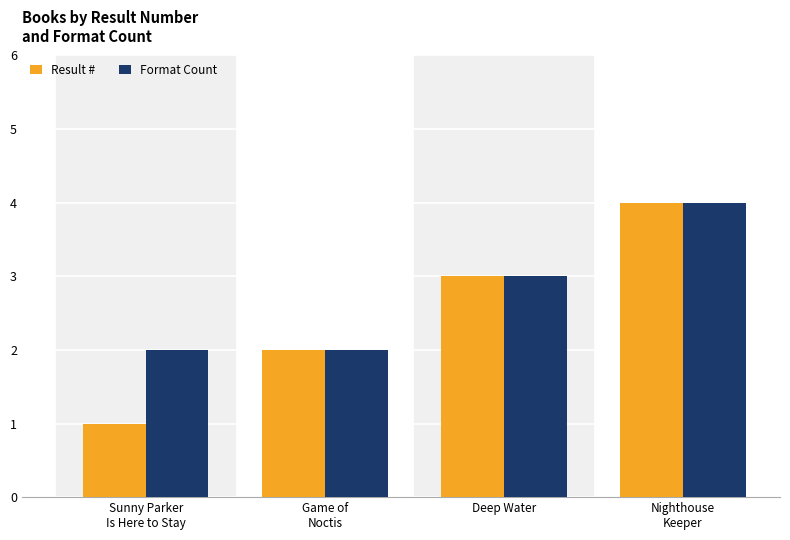

Reading left to right, list all the values displayed in this chart.

Result #: Sunny Parker
Is Here to Stay=1	Game of
Noctis=2	Deep Water=3	Nighthouse
Keeper=4
Format Count: Sunny Parker
Is Here to Stay=2	Game of
Noctis=2	Deep Water=3	Nighthouse
Keeper=4